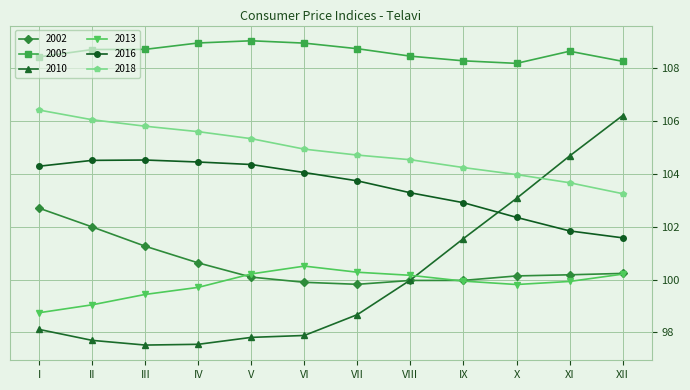

What is the total value across all series at VIII?

616.4